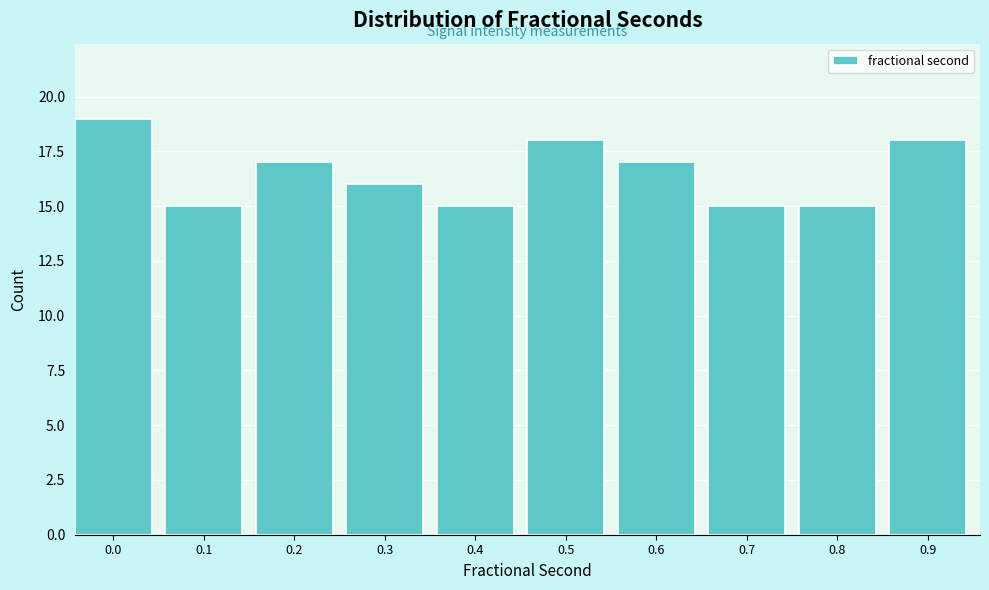

Reading right to left, transcribe all the data shown in this chart.

18	15	15	17	18	15	16	17	15	19